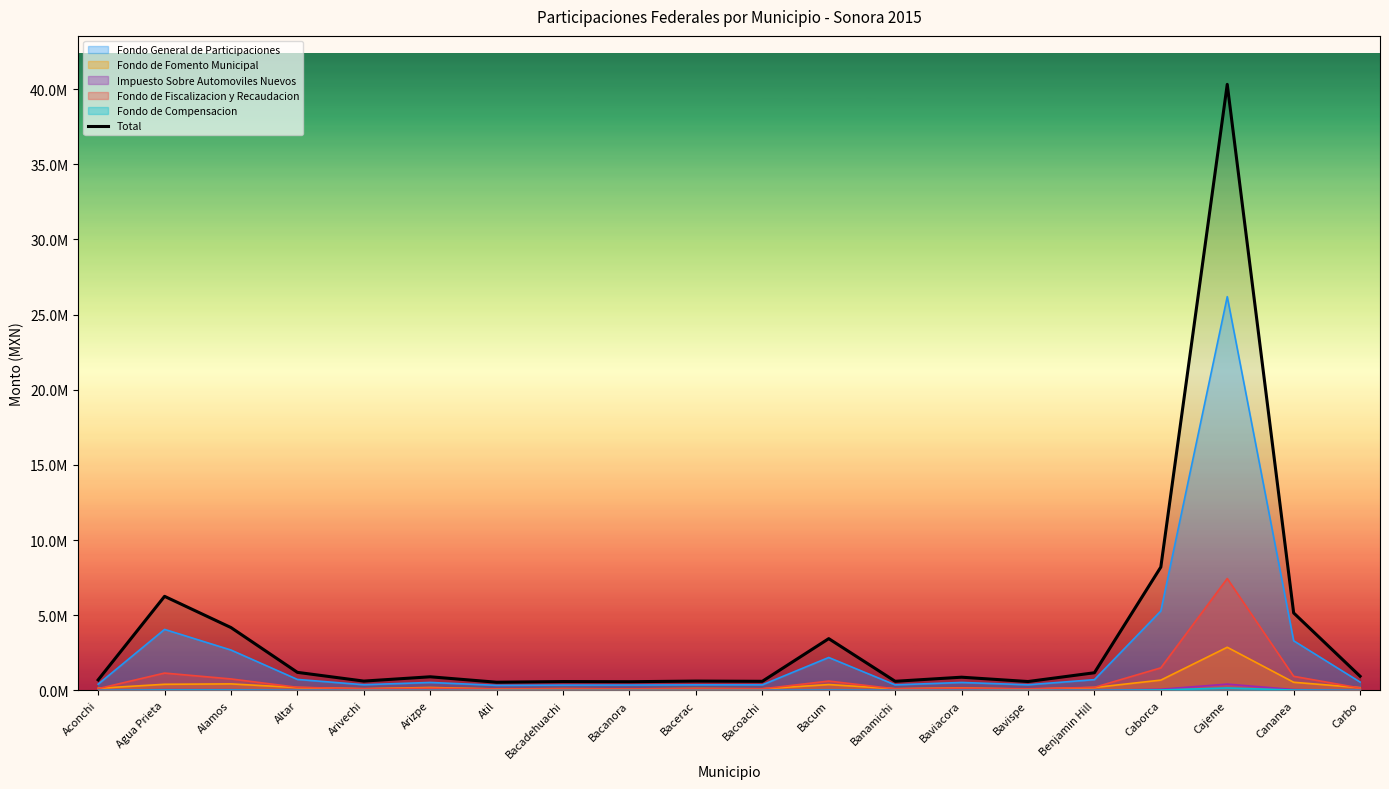

The value at Altar is 1201470.1. True or false?

True